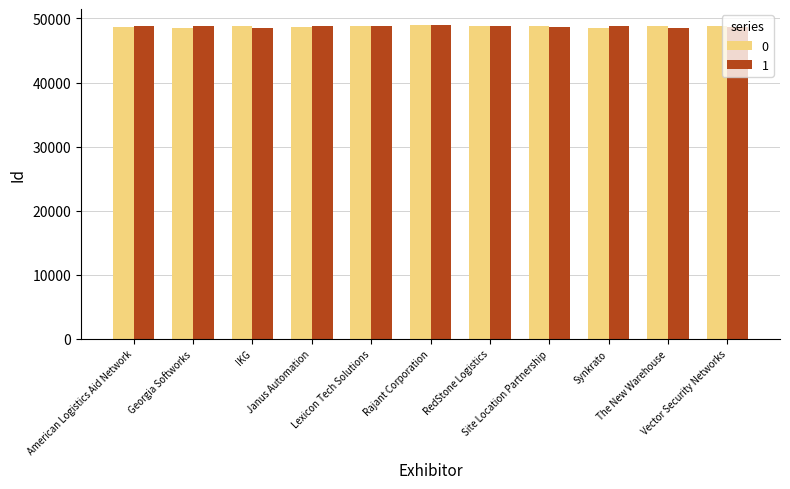

How many distinct data groups are displayed?

2